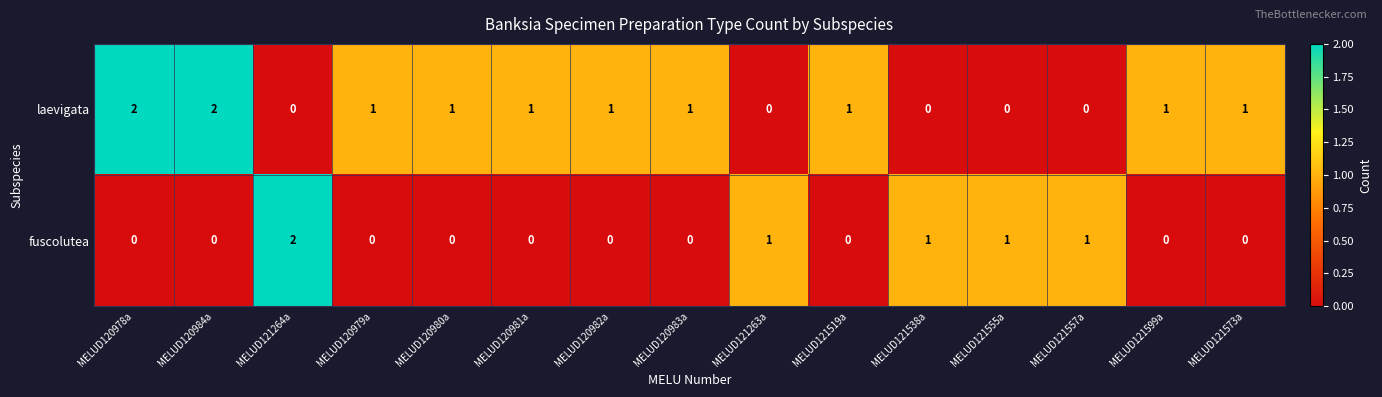

What is the greatest value displayed?

2